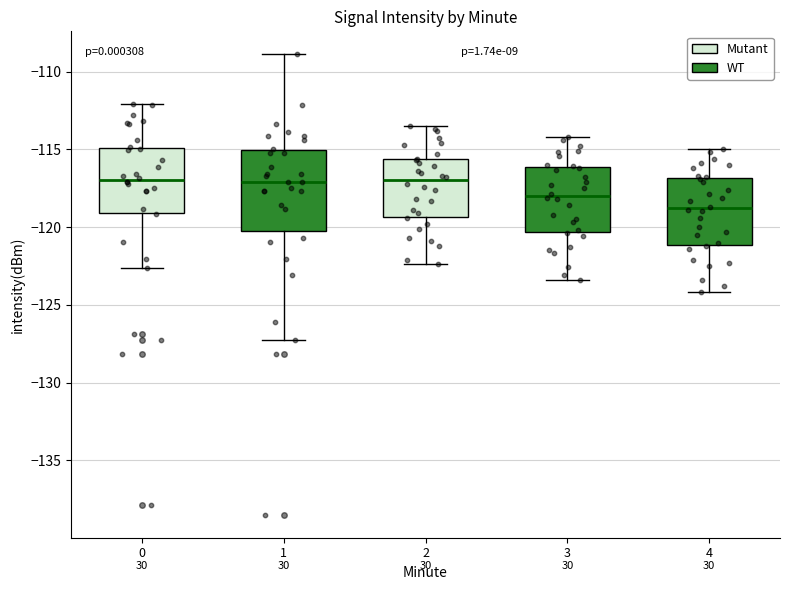

Where does the upper whisker of the box at x = 1 end on the y-axis? The values are not printed on the chart, so give them approximately, as read against the axis.

-109.0